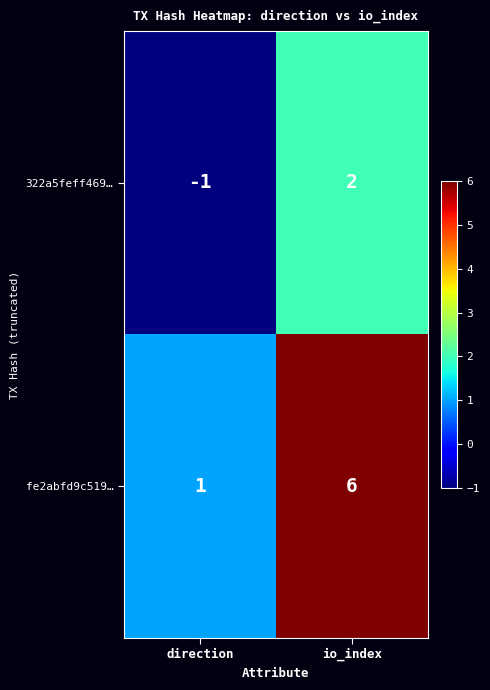

At which label is 322a5feff469… closest to 0?

direction